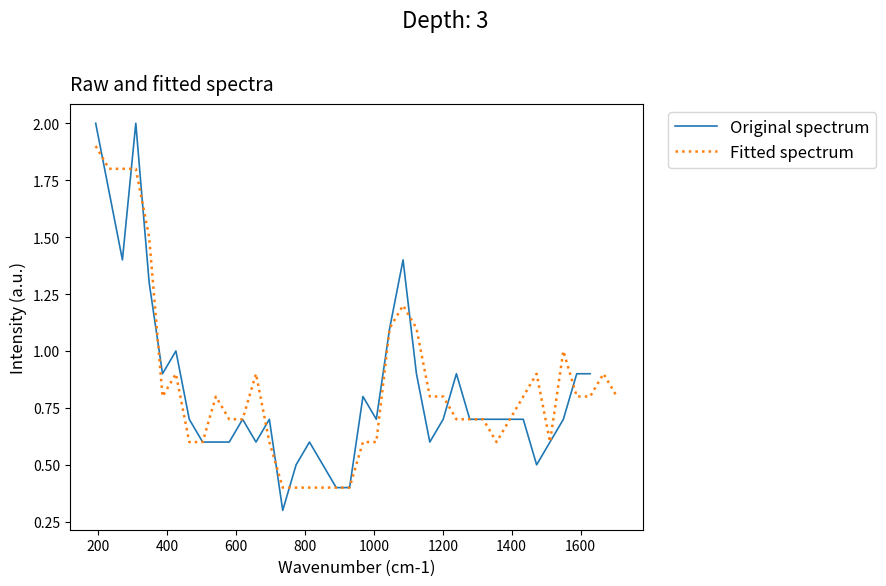

Which series has the largest total across all categories?

Fitted spectrum